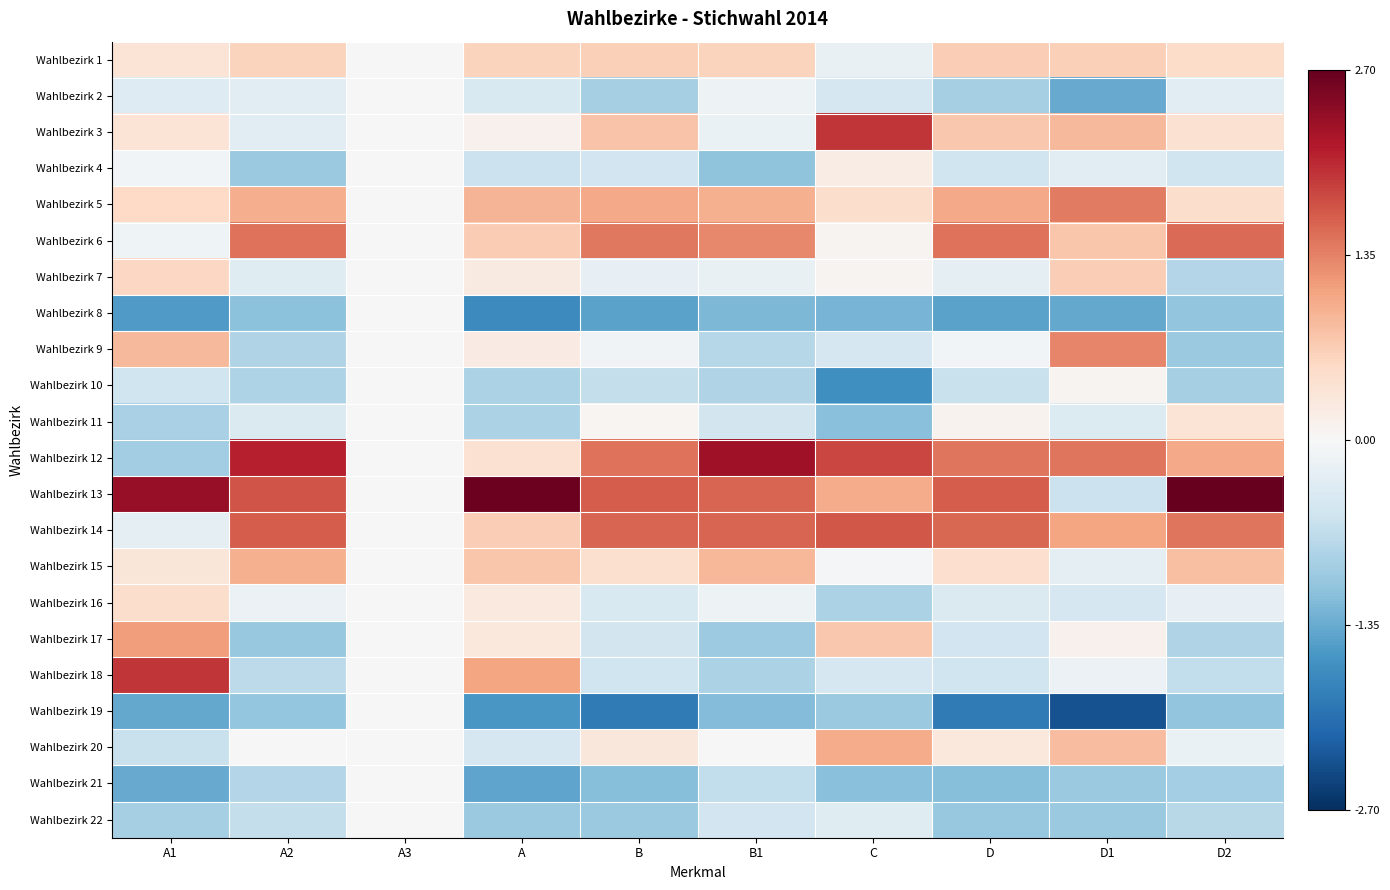

Reading right to left, list all the values displayed in this chart.

Wahlbezirk 1: D2=0.5	D1=0.6	D=0.7	C=-0.2	B1=0.6	B=0.6	A=0.6	A3=0.0	A2=0.6	A1=0.4
Wahlbezirk 2: D2=-0.3	D1=-1.4	D=-0.9	C=-0.5	B1=-0.1	B=-0.9	A=-0.4	A3=0.0	A2=-0.3	A1=-0.3
Wahlbezirk 3: D2=0.4	D1=0.9	D=0.7	C=1.9	B1=-0.2	B=0.8	A=0.1	A3=0.0	A2=-0.3	A1=0.4
Wahlbezirk 4: D2=-0.5	D1=-0.3	D=-0.5	C=0.2	B1=-1.1	B=-0.5	A=-0.6	A3=0.0	A2=-1.0	A1=-0.1
Wahlbezirk 5: D2=0.5	D1=1.4	D=1.0	C=0.5	B1=1.0	B=1.0	A=0.9	A3=0.0	A2=1.0	A1=0.5
Wahlbezirk 6: D2=1.5	D1=0.8	D=1.5	C=0.1	B1=1.3	B=1.4	A=0.7	A3=0.0	A2=1.5	A1=-0.1
Wahlbezirk 7: D2=-0.8	D1=0.7	D=-0.2	C=0.1	B1=-0.2	B=-0.2	A=0.2	A3=0.0	A2=-0.3	A1=0.6
Wahlbezirk 8: D2=-1.1	D1=-1.4	D=-1.4	C=-1.3	B1=-1.2	B=-1.4	A=-1.7	A3=0.0	A2=-1.1	A1=-1.5
Wahlbezirk 9: D2=-1.0	D1=1.3	D=-0.1	C=-0.5	B1=-0.8	B=-0.1	A=0.2	A3=0.0	A2=-0.8	A1=0.9
Wahlbezirk 10: D2=-0.9	D1=0.1	D=-0.6	C=-1.7	B1=-0.8	B=-0.7	A=-0.8	A3=0.0	A2=-0.8	A1=-0.5
Wahlbezirk 11: D2=0.4	D1=-0.4	D=0.1	C=-1.1	B1=-0.5	B=0.0	A=-0.9	A3=0.0	A2=-0.4	A1=-0.9
Wahlbezirk 12: D2=1.0	D1=1.4	D=1.4	C=1.8	B1=2.3	B=1.5	A=0.4	A3=0.0	A2=2.1	A1=-0.9
Wahlbezirk 13: D2=2.7	D1=-0.6	D=1.6	C=1.0	B1=1.6	B=1.6	A=2.7	A3=0.0	A2=1.7	A1=2.4
Wahlbezirk 14: D2=1.4	D1=1.1	D=1.6	C=1.7	B1=1.6	B=1.6	A=0.7	A3=0.0	A2=1.6	A1=-0.3
Wahlbezirk 15: D2=0.8	D1=-0.3	D=0.4	C=-0.1	B1=0.9	B=0.4	A=0.7	A3=0.0	A2=1.0	A1=0.3
Wahlbezirk 16: D2=-0.2	D1=-0.5	D=-0.4	C=-0.9	B1=-0.1	B=-0.4	A=0.3	A3=0.0	A2=-0.2	A1=0.5
Wahlbezirk 17: D2=-0.8	D1=0.1	D=-0.5	C=0.7	B1=-1.0	B=-0.5	A=0.3	A3=0.0	A2=-1.0	A1=1.1
Wahlbezirk 18: D2=-0.7	D1=-0.1	D=-0.5	C=-0.5	B1=-0.8	B=-0.5	A=1.1	A3=0.0	A2=-0.7	A1=1.9
Wahlbezirk 19: D2=-1.1	D1=-2.3	D=-1.9	C=-1.0	B1=-1.2	B=-1.9	A=-1.6	A3=0.0	A2=-1.0	A1=-1.4
Wahlbezirk 20: D2=-0.2	D1=0.8	D=0.3	C=1.0	B1=0.0	B=0.3	A=-0.5	A3=0.0	A2=-0.0	A1=-0.6
Wahlbezirk 21: D2=-0.9	D1=-1.0	D=-1.2	C=-1.1	B1=-0.7	B=-1.2	A=-1.4	A3=0.0	A2=-0.8	A1=-1.4
Wahlbezirk 22: D2=-0.7	D1=-1.0	D=-1.0	C=-0.3	B1=-0.5	B=-1.0	A=-1.0	A3=0.0	A2=-0.6	A1=-0.9